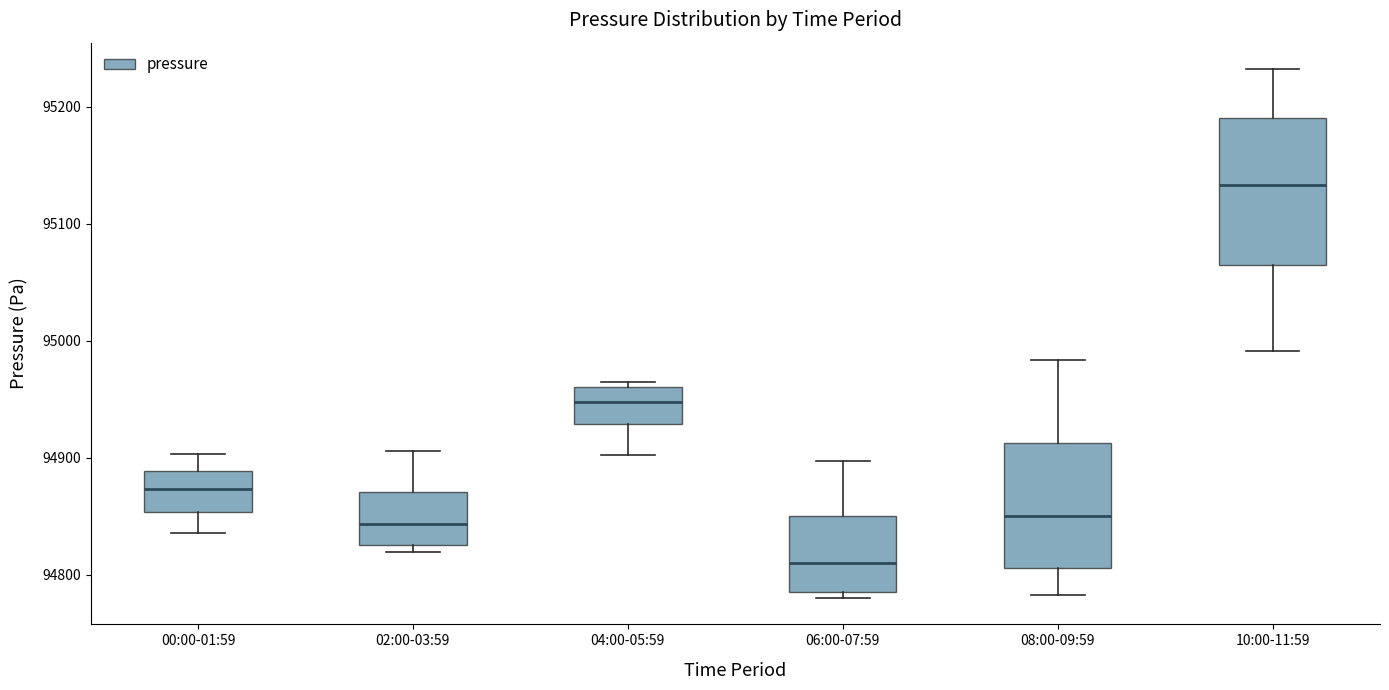

Which box is the tallest, from its lower edge to its upper edge?

10:00-11:59